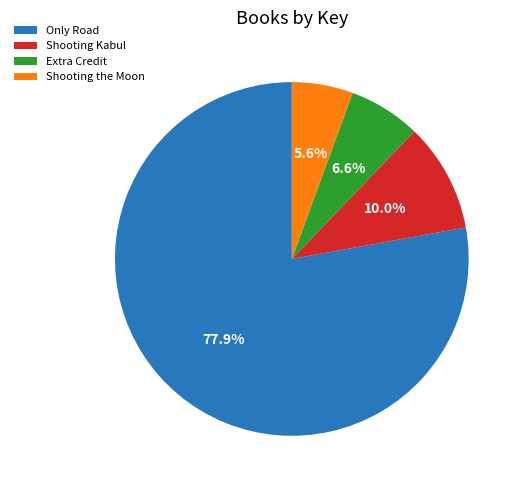

Do Extra Credit and Shooting Kabul together represent more than half of the pie?

No